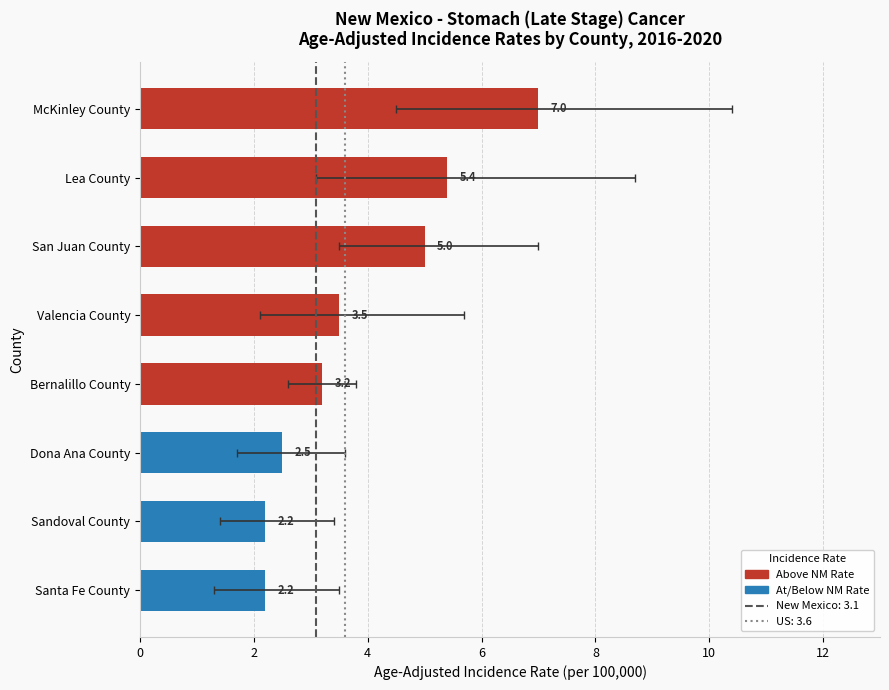

The value at McKinley County is 1.6. True or false?

False